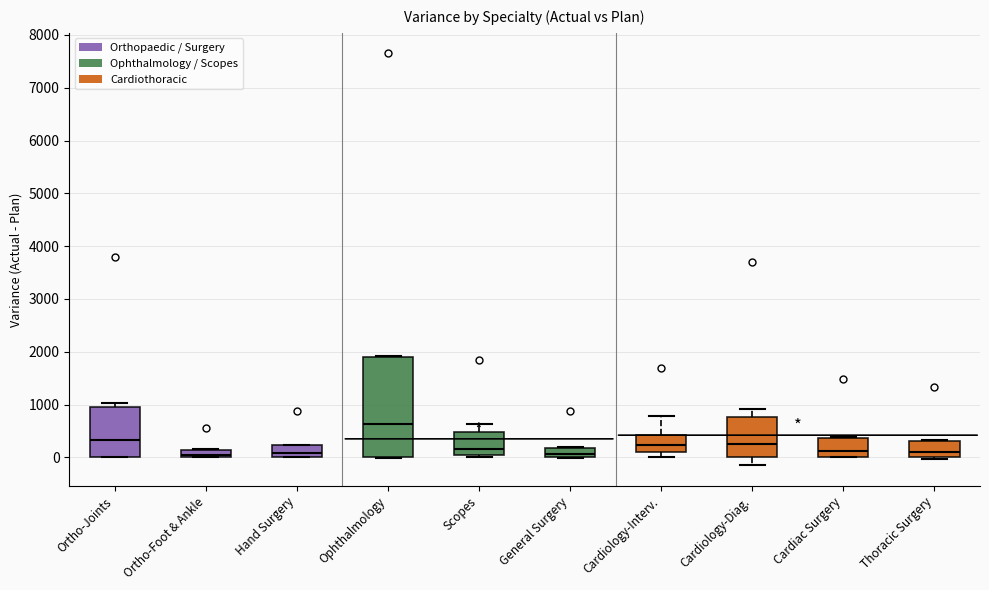

Which box is the tallest, from its lower edge to its upper edge?

Ophthalmology